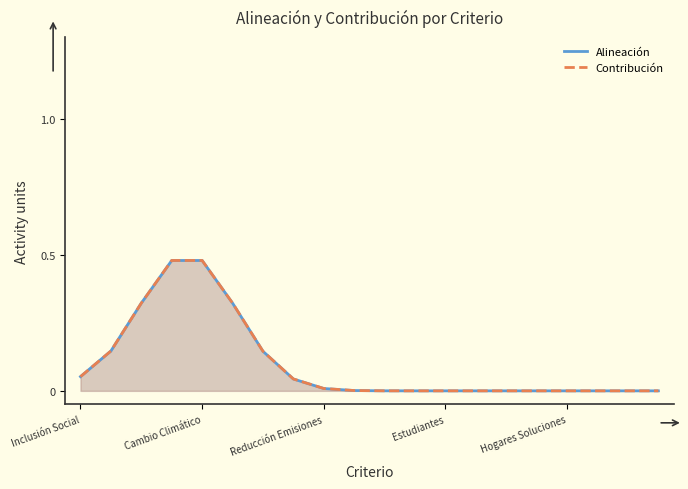

True or false: Alineación and Contribución intersect in this chart.

False